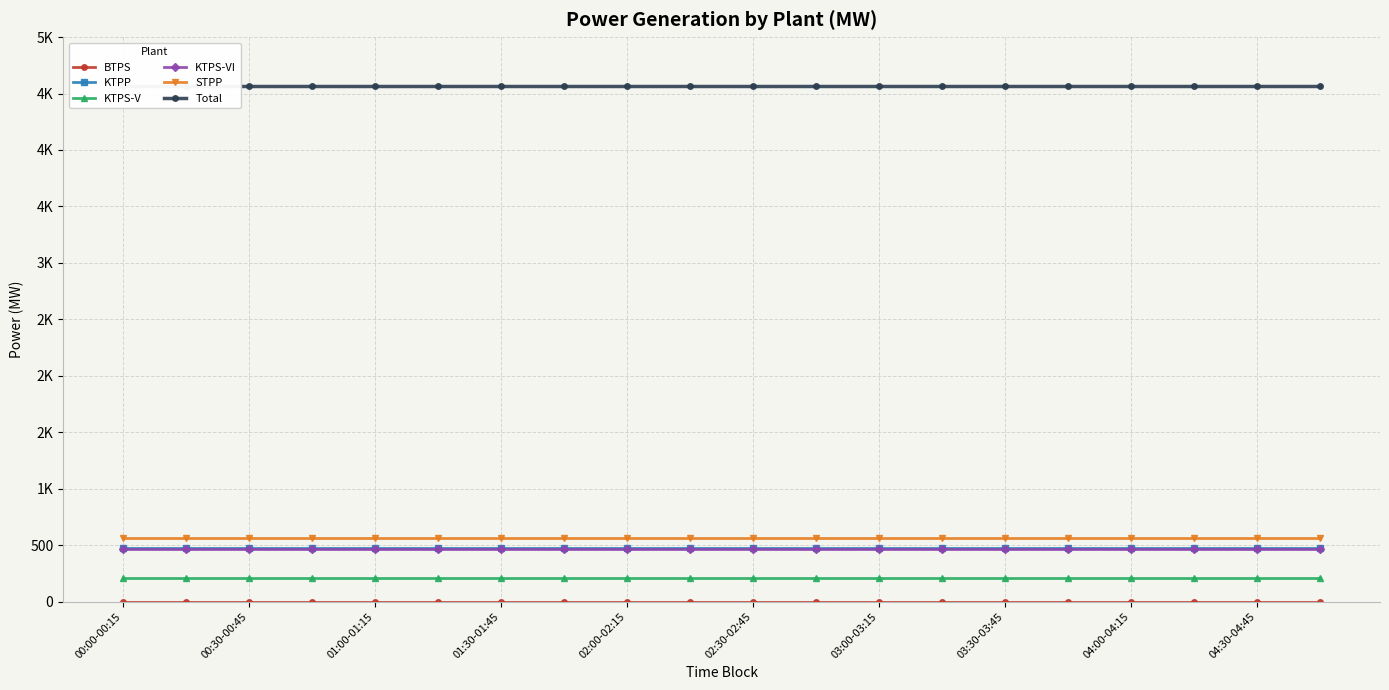

Rank the categories by KTPP value from lowest to highest.

00:00-00:15, 00:30-00:45, 01:00-01:15, 01:30-01:45, 02:00-02:15, 02:30-02:45, 03:00-03:15, 03:30-03:45, 04:00-04:15, 04:30-04:45, 10, 11, 12, 13, 14, 15, 16, 17, 18, 19